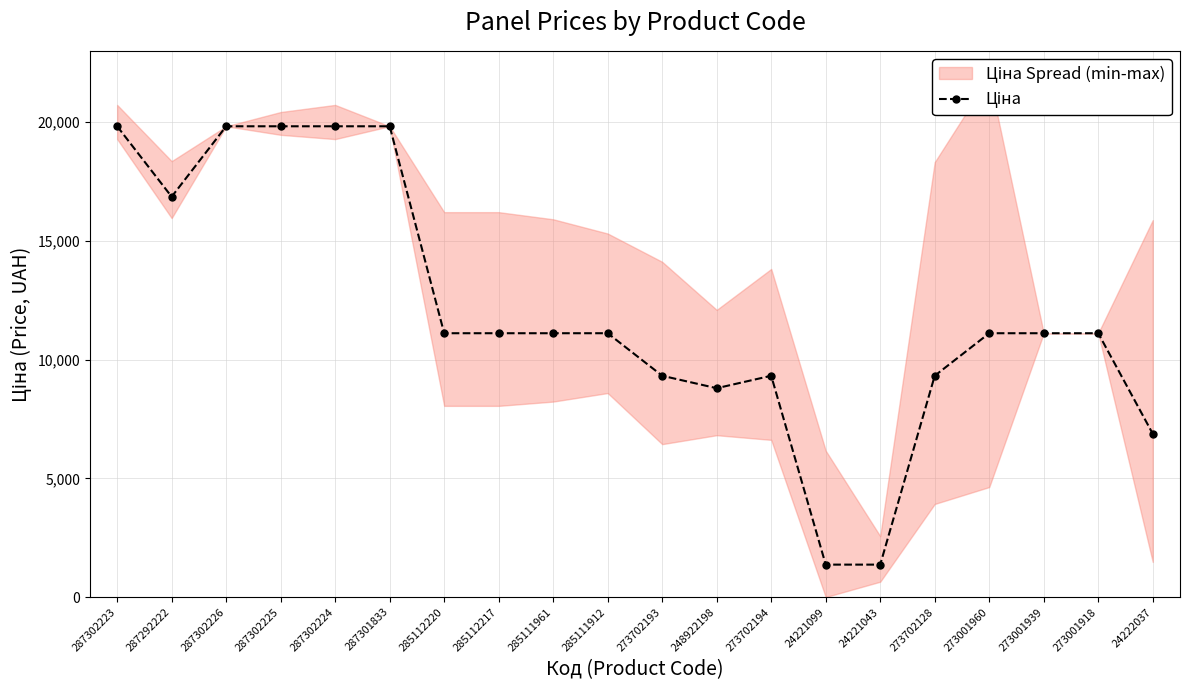

Reading right to left, list all the values displayed in this chart.

24222037=6879.5	273001918=11113.6	273001939=11113.6	273001960=11113.6	273702128=9321.4	24221043=1366.3	24221099=1366.3	273702194=9321.4	248922198=8797.6	273702193=9321.4	285111912=11113.6	285111961=11113.6	285112217=11113.6	285112220=11113.6	287301833=19831.1	287302224=19831.1	287302225=19831.1	287302226=19831.1	287292222=16863.2	287302223=19831.1